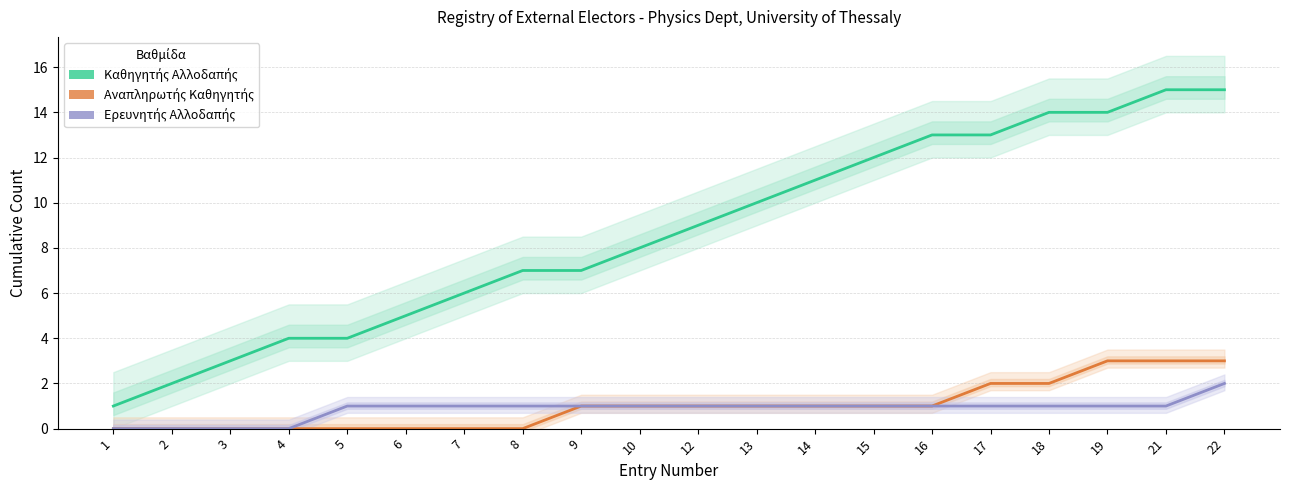

True or false: Καθηγητής Αλλοδαπής and Αναπληρωτής Καθηγητής cross at least once.

False